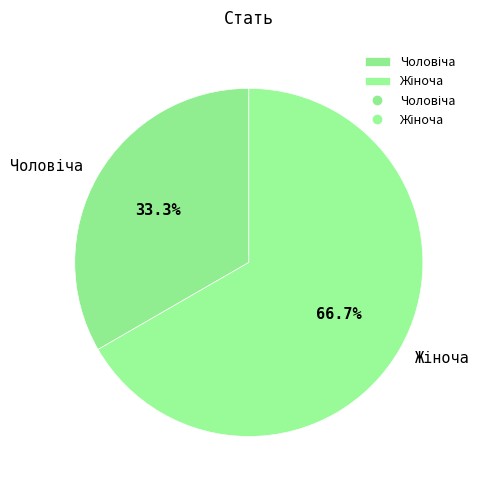

Is there a majority slice in this chart?

Yes